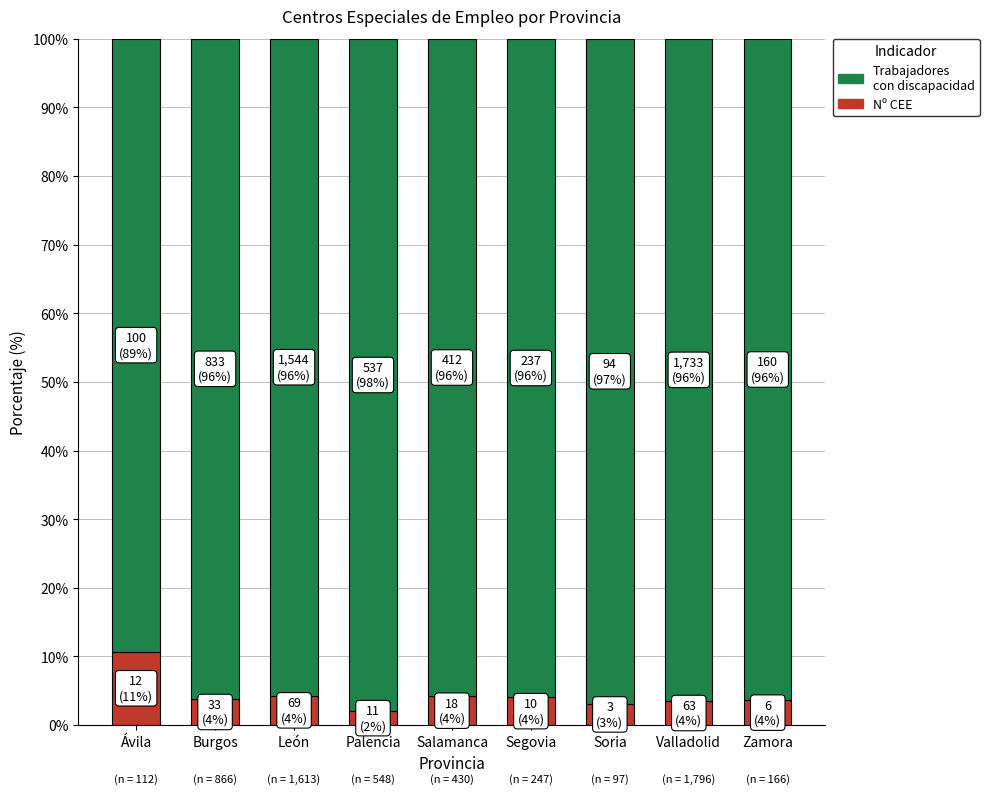

What is the total value across all series at Palencia?

100.0